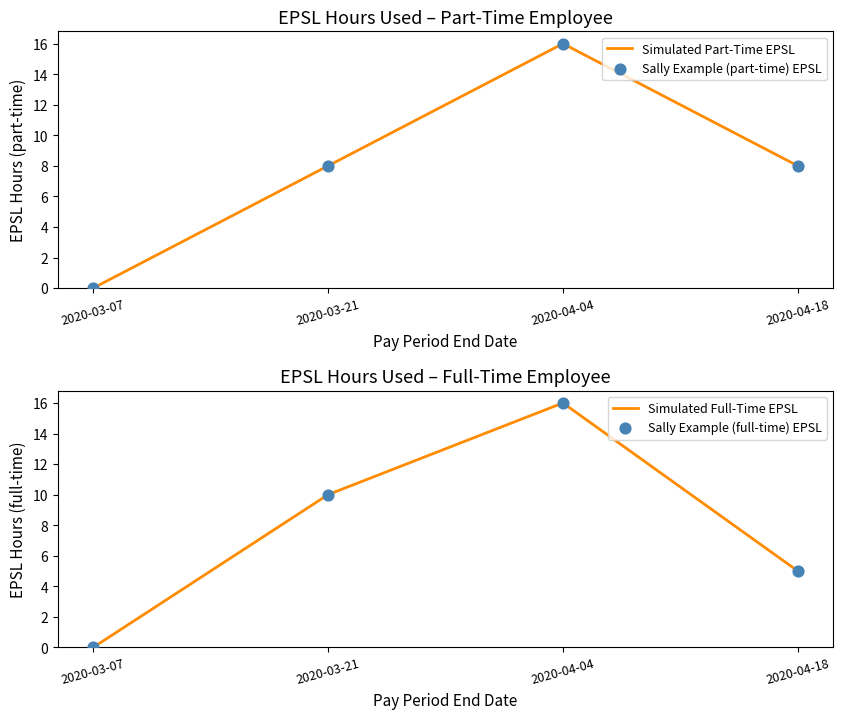

What is the total value across all series at 2020-04-04?

64